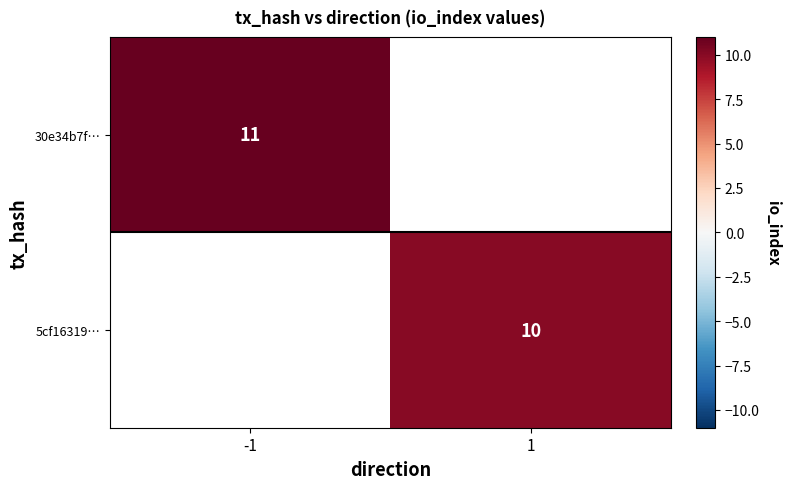

The value of 5cf16319… at 1 is 3.3. True or false?

False